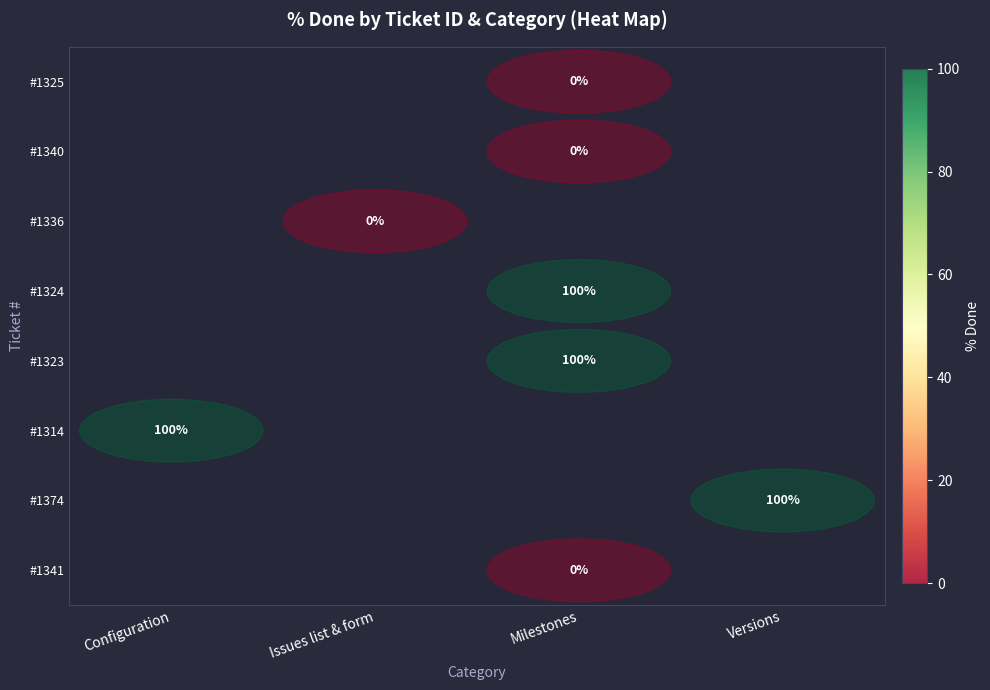

Is the value of #1374 at Versions greater than the value of #1340 at Milestones?

Yes